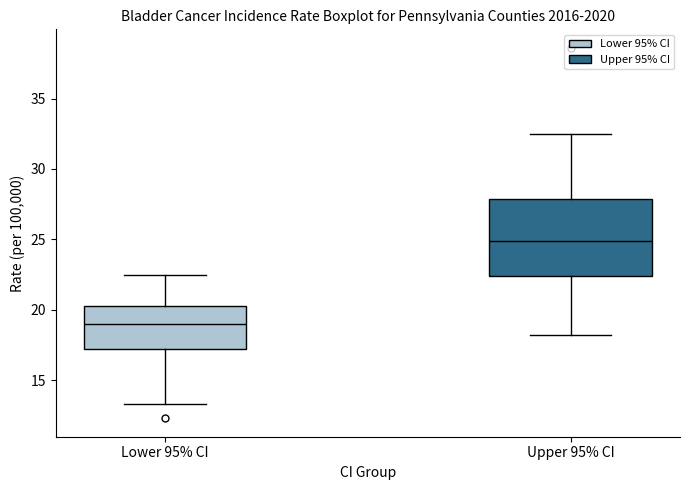

Reading left to right, transcribe this box plot: for each box, give where its median line is, the range the box spans, and where its two whiskers end, as read against the y-axis. The values are not printed on the chart, so give them approximately, as read against the axis.

Lower 95% CI: median 19.0, box 17.0 to 20.5, whiskers 13.5 to 22.5
Upper 95% CI: median 25.0, box 22.5 to 28.0, whiskers 18.0 to 32.5